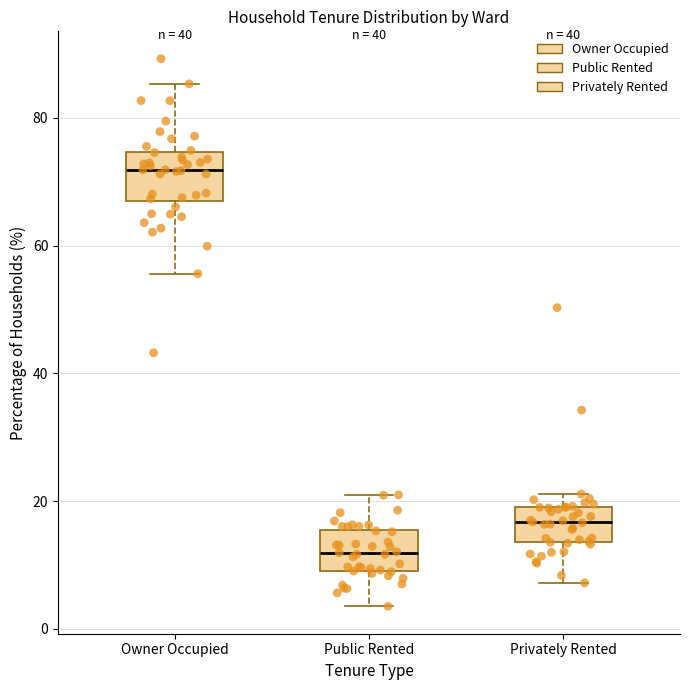

Reading left to right, transcribe this box plot: for each box, give where its median line is, the range the box spans, and where its two whiskers end, as read against the y-axis. The values are not printed on the chart, so give them approximately, as read against the axis.

Owner Occupied: median 72, box 68 to 74, whiskers 56 to 86
Public Rented: median 12, box 10 to 16, whiskers 4 to 20
Privately Rented: median 16, box 14 to 20, whiskers 8 to 22